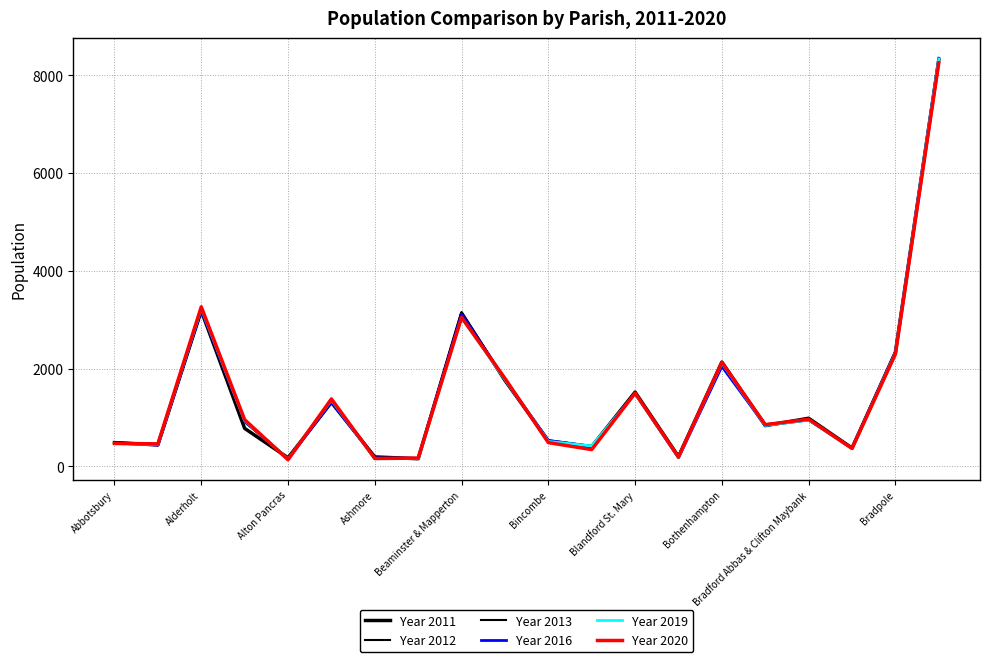

What is the value of the Year 2012 point at the 15th from the left?

2136